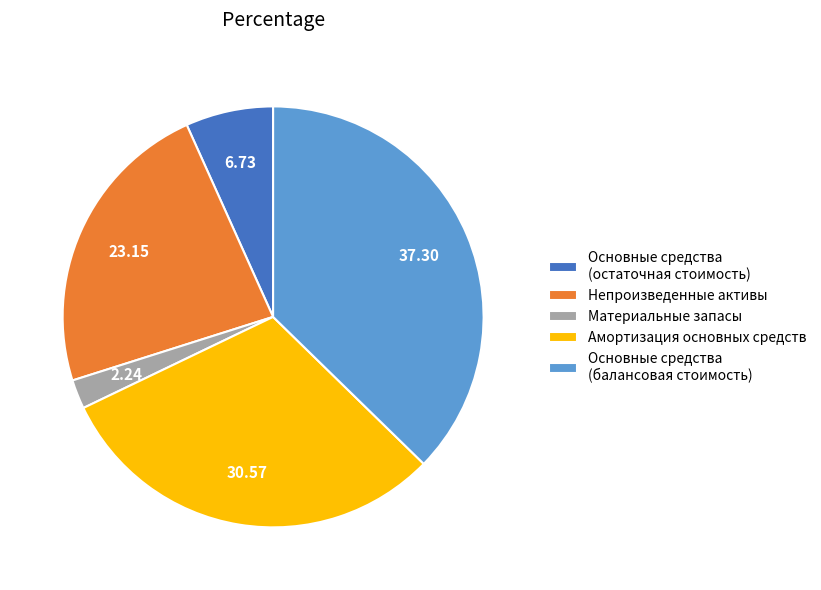

Does any single category account for the majority?

No